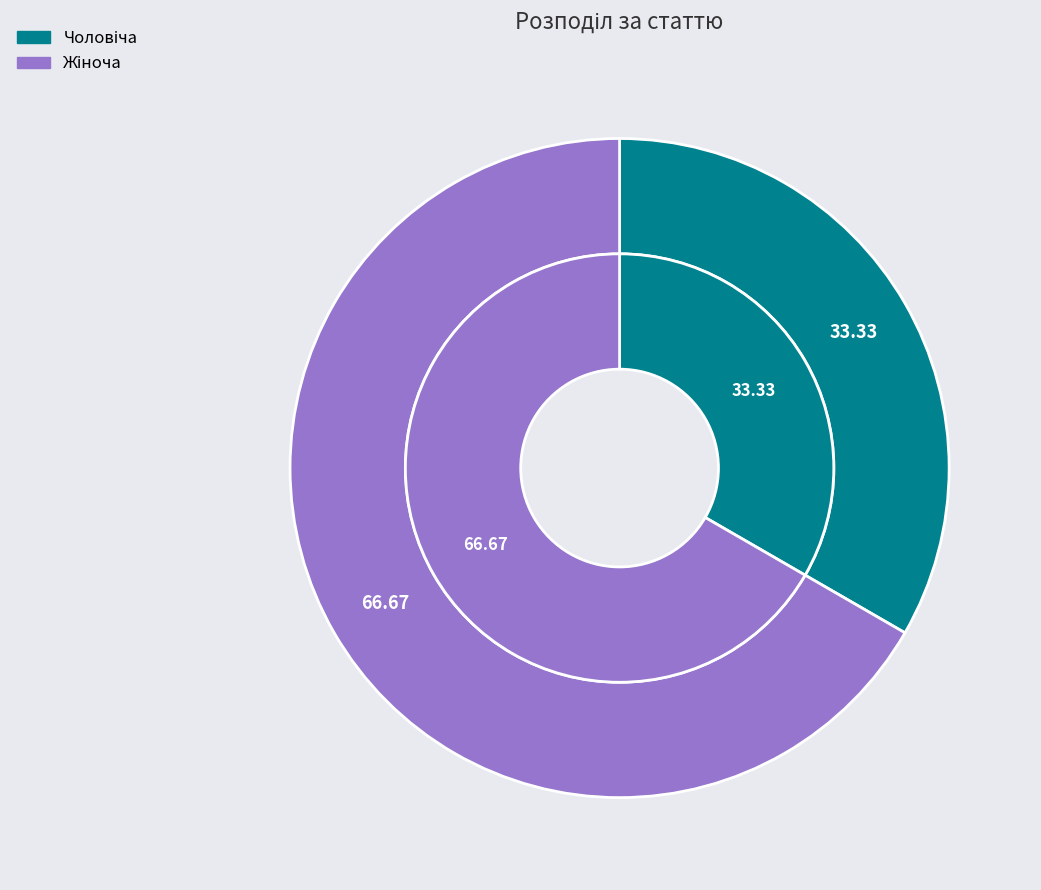

To the nearest percent, what is the average slice percentage?

50%